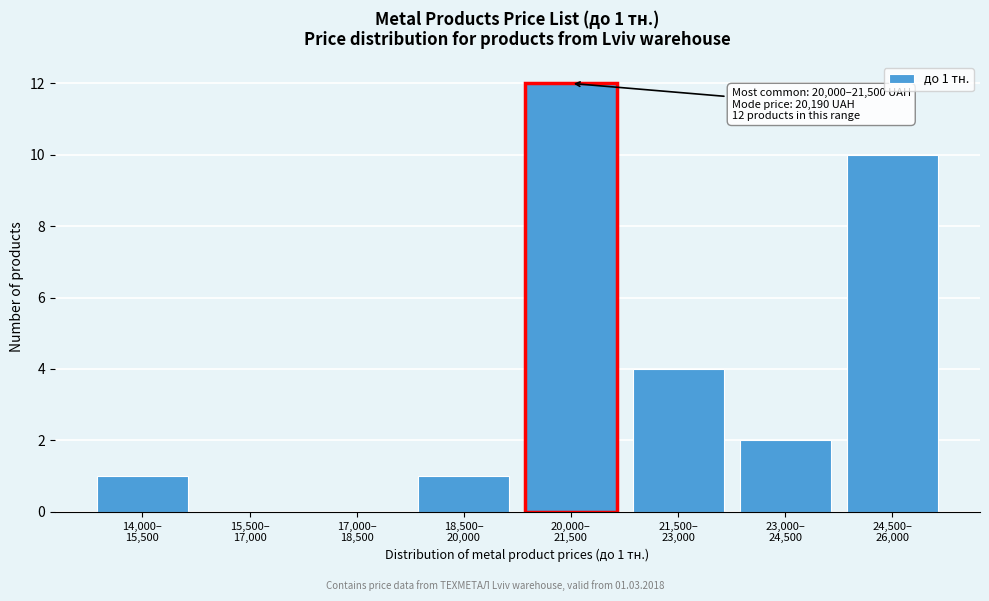

What is the greatest value displayed?

12